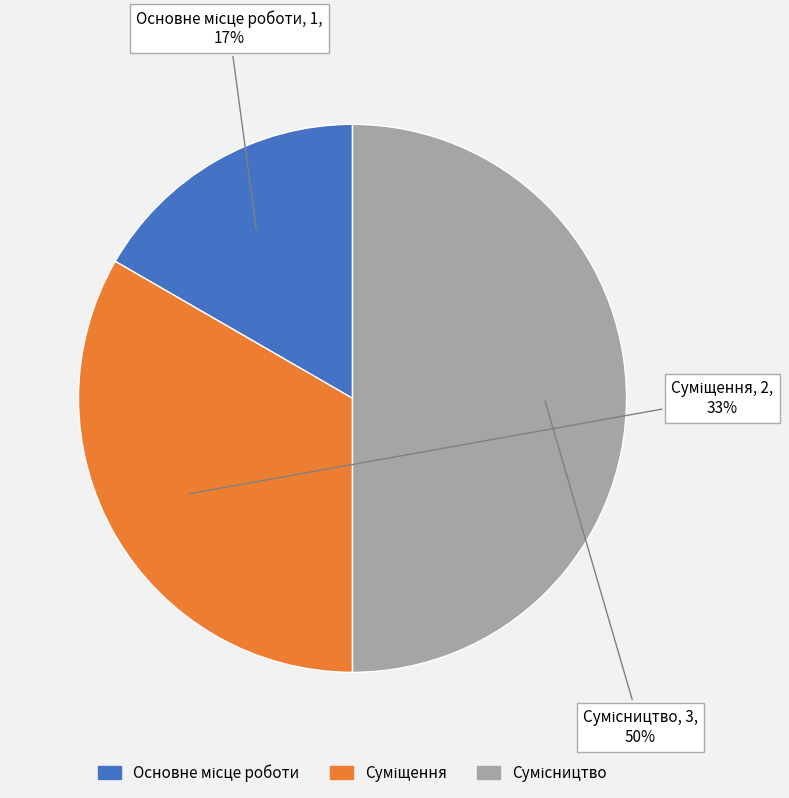

To the nearest percent, what is the average slice percentage?

33%